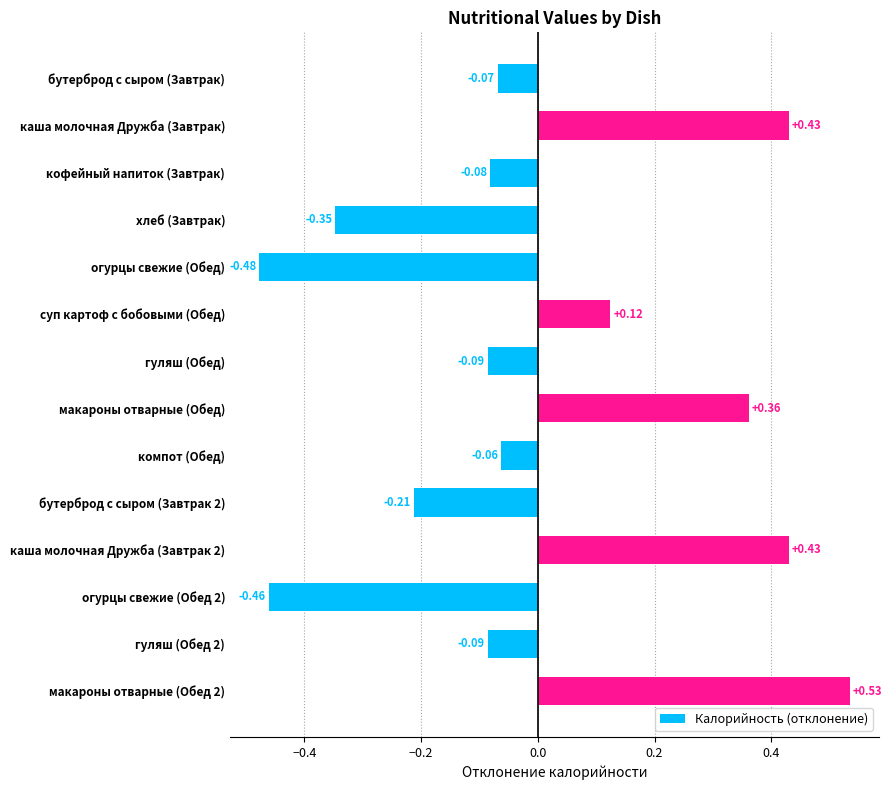

At which label is the value closest to 0?

компот (Обед)